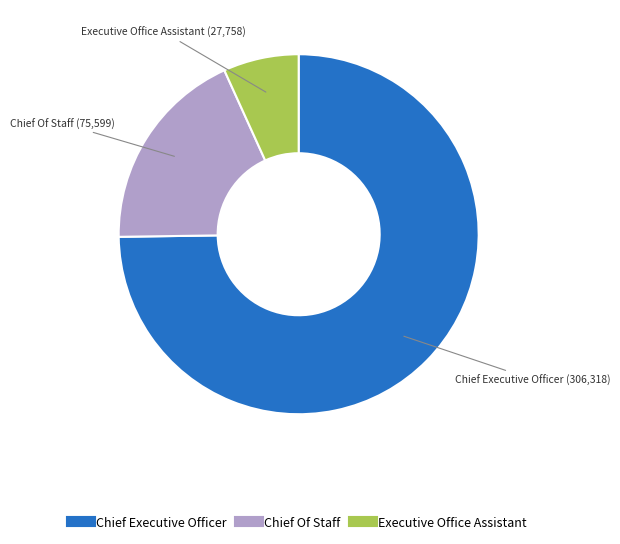

True or false: Chief Executive Officer accounts for 75% of the total.

True